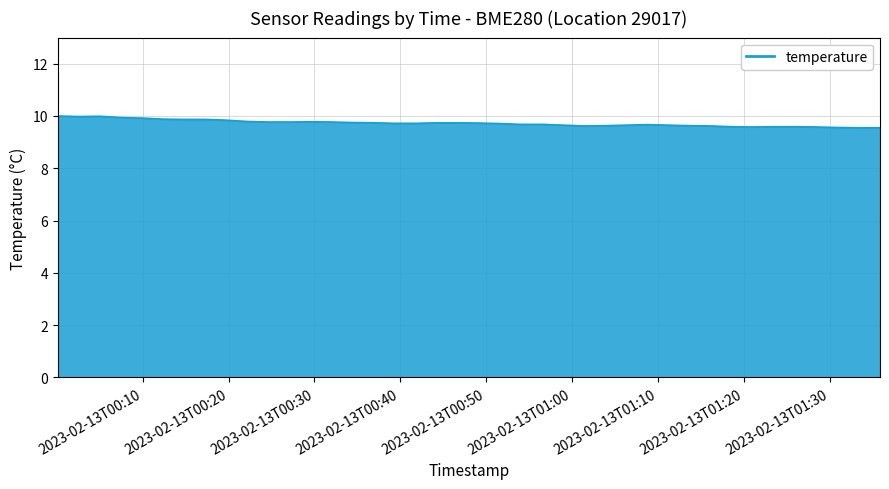

What is the greatest value displayed?

10.0